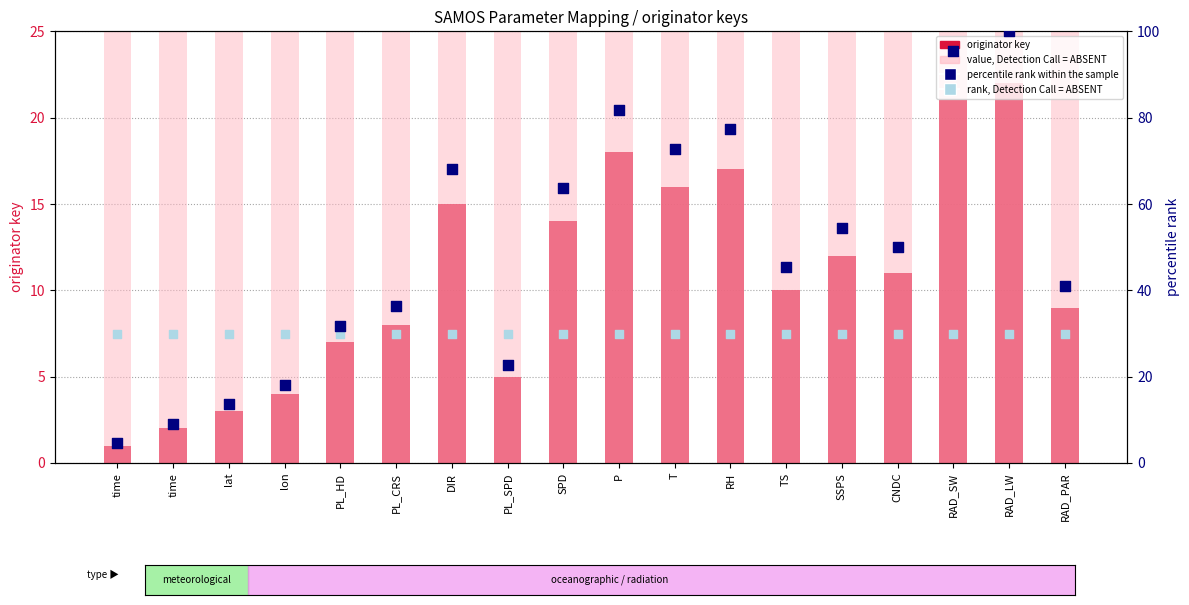

Which series reaches the maximum Y coordinate?

value, Detection Call = ABSENT